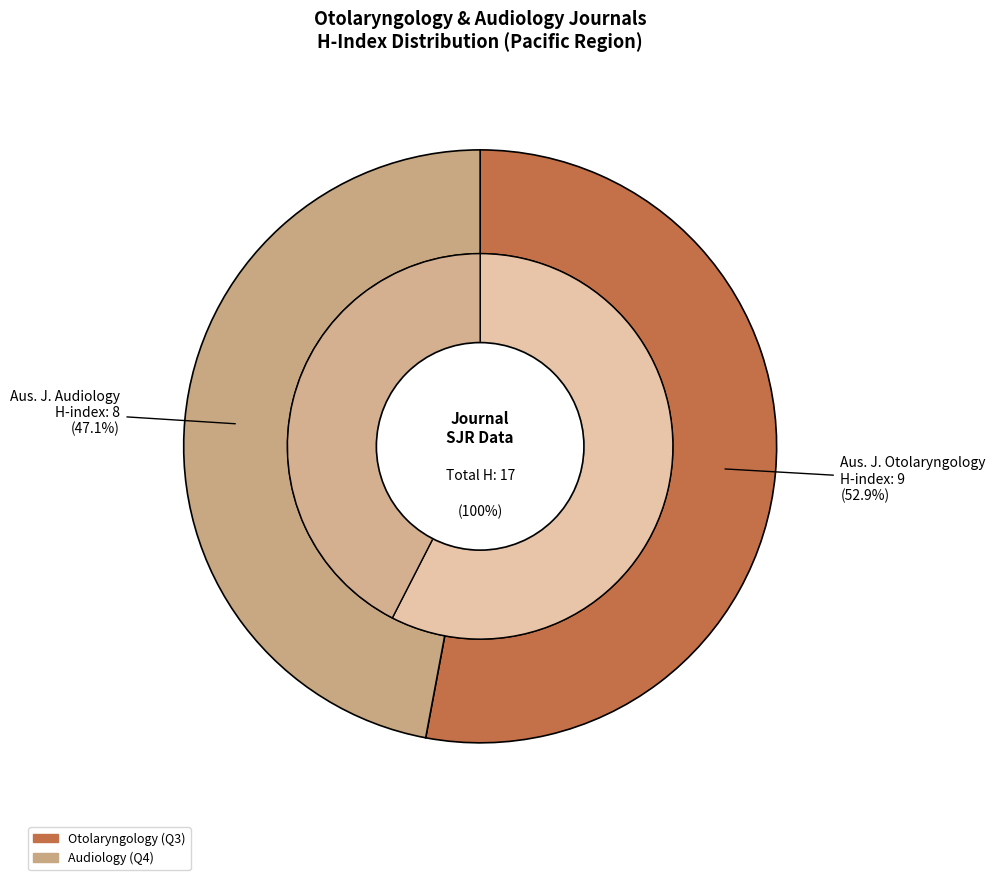

Which category has the smallest portion of the pie?

Australian Journal of Audiology